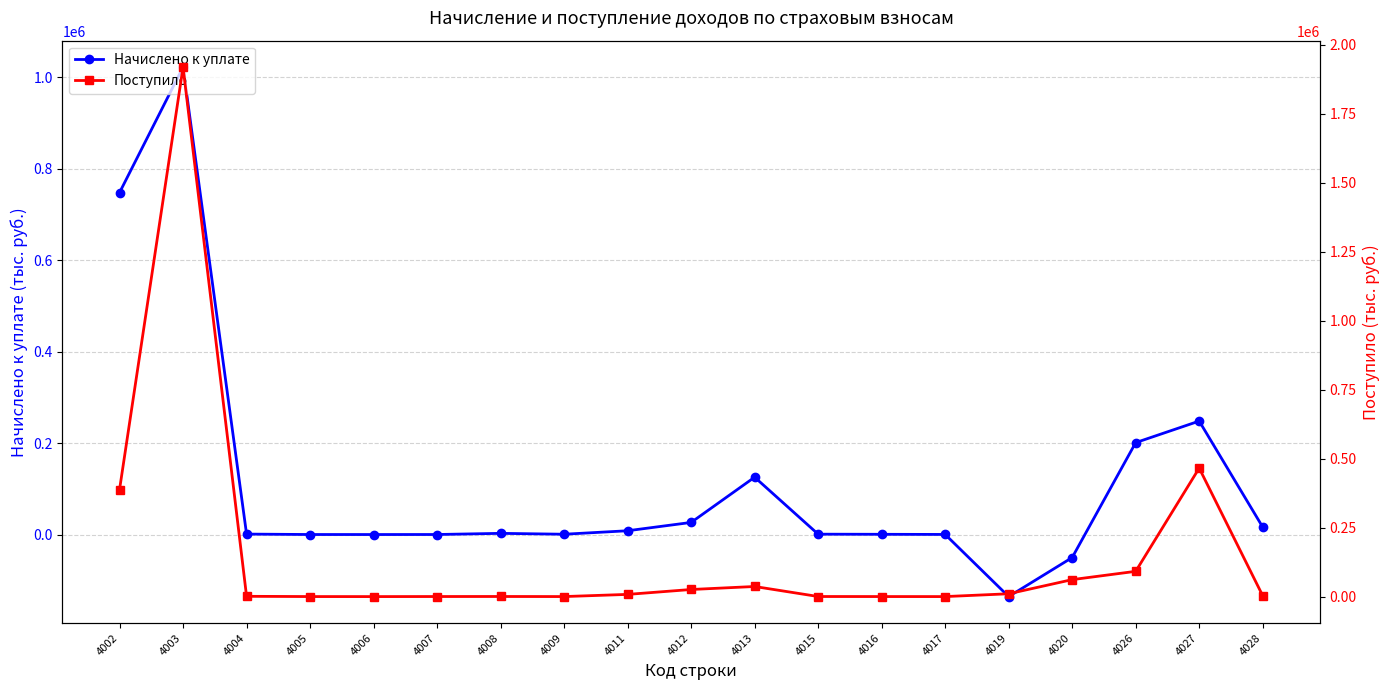

Which has a higher value, 4013 or 4012?

4013